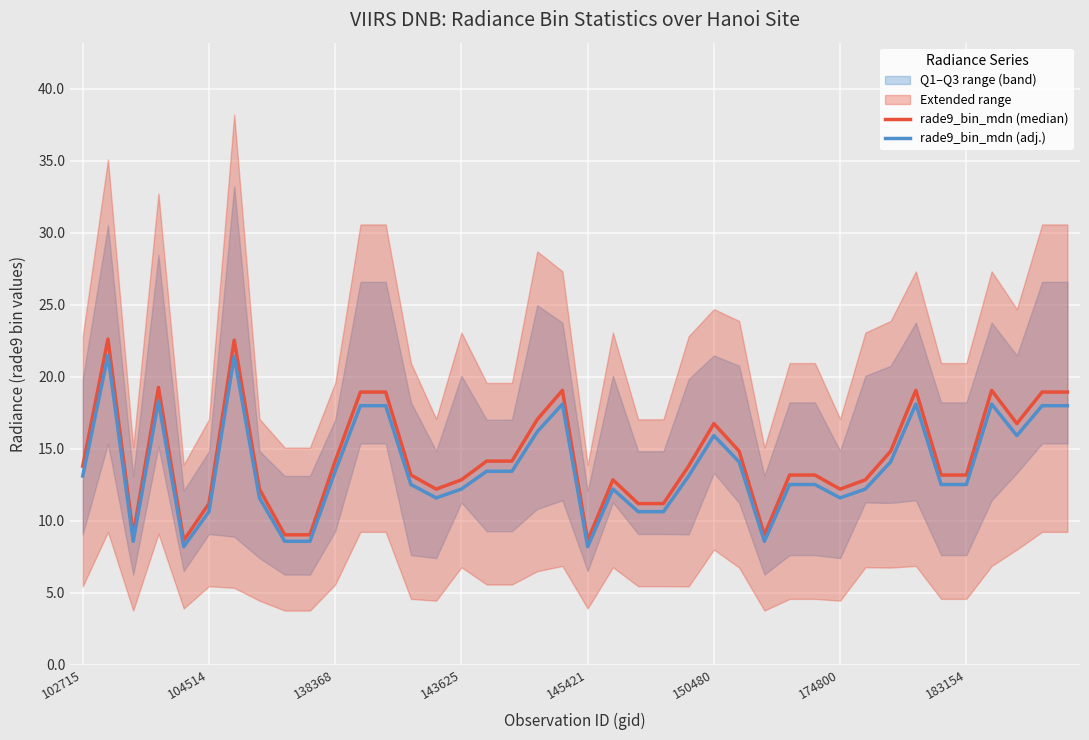

The rade9_bin_mdn (adj.) series shows 13.4 at 138368. True or false?

True